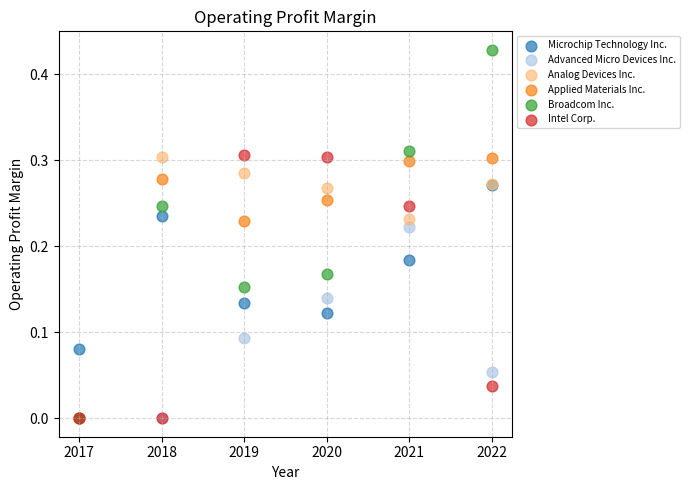

Which series reaches the maximum Y coordinate?

Broadcom Inc.